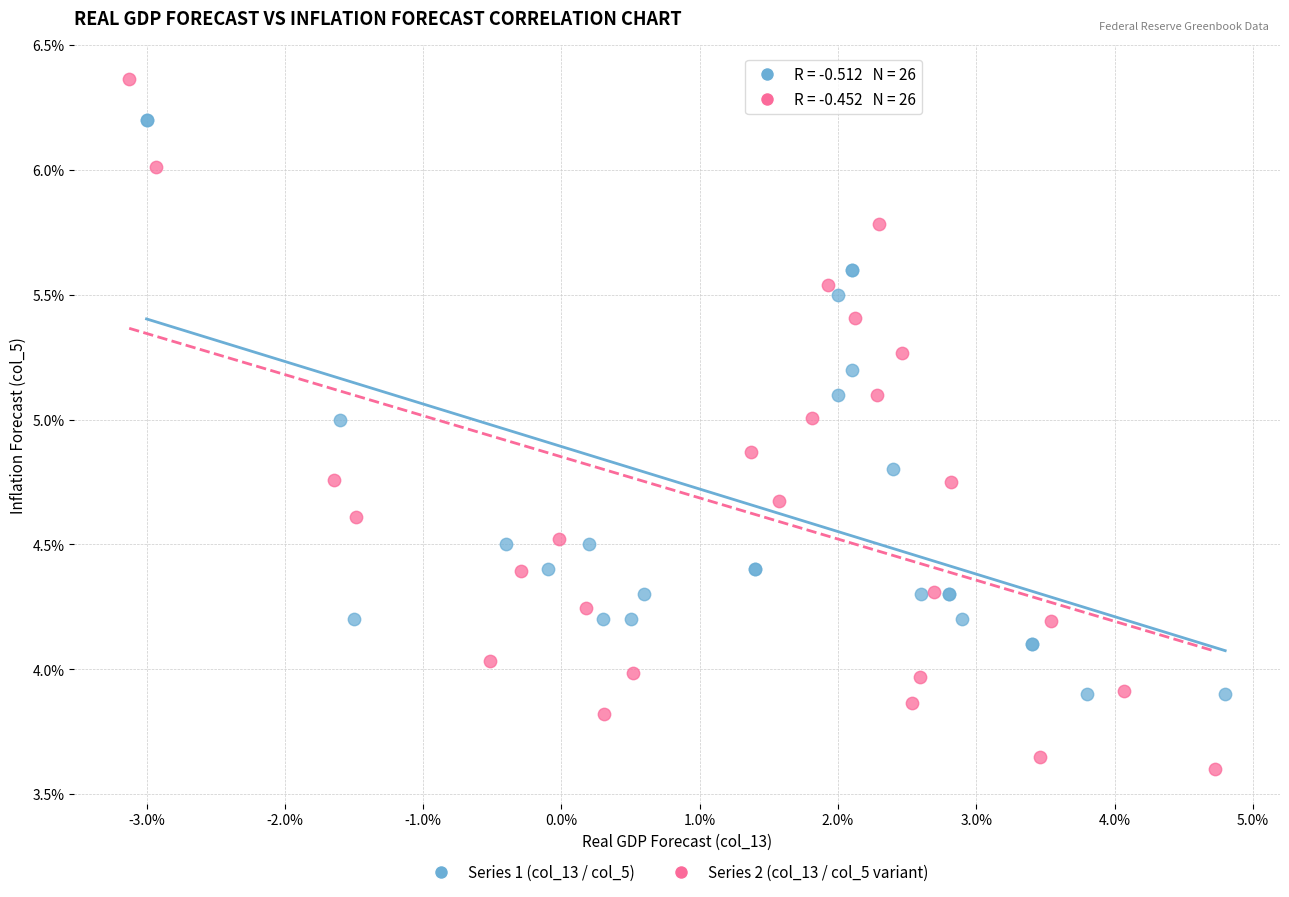

Which series has the widest spread of Y values?

Series 2 (col_13 / col_5 variant)